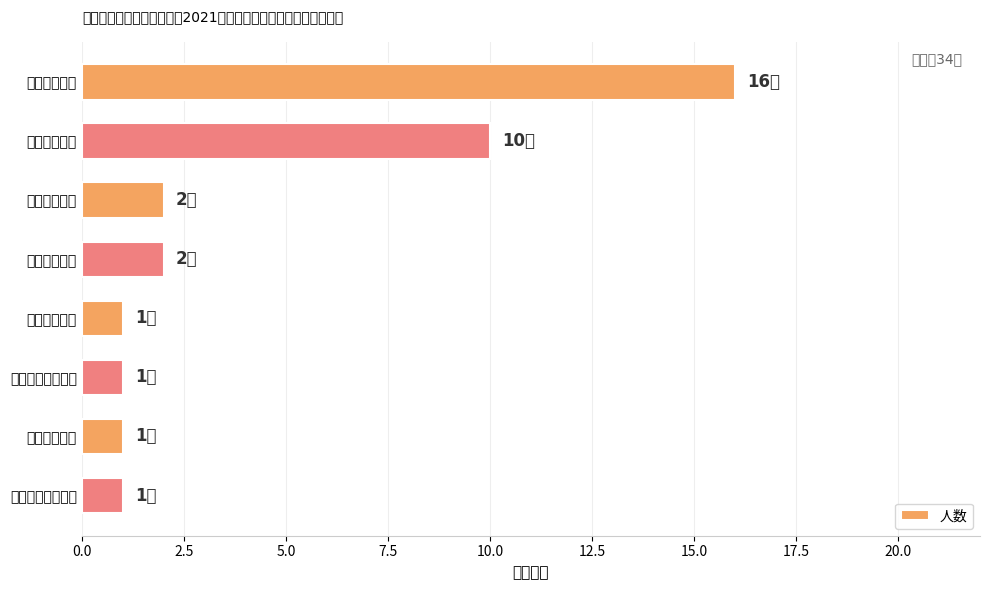

At which label is the value closest to 8?

小学数学教师